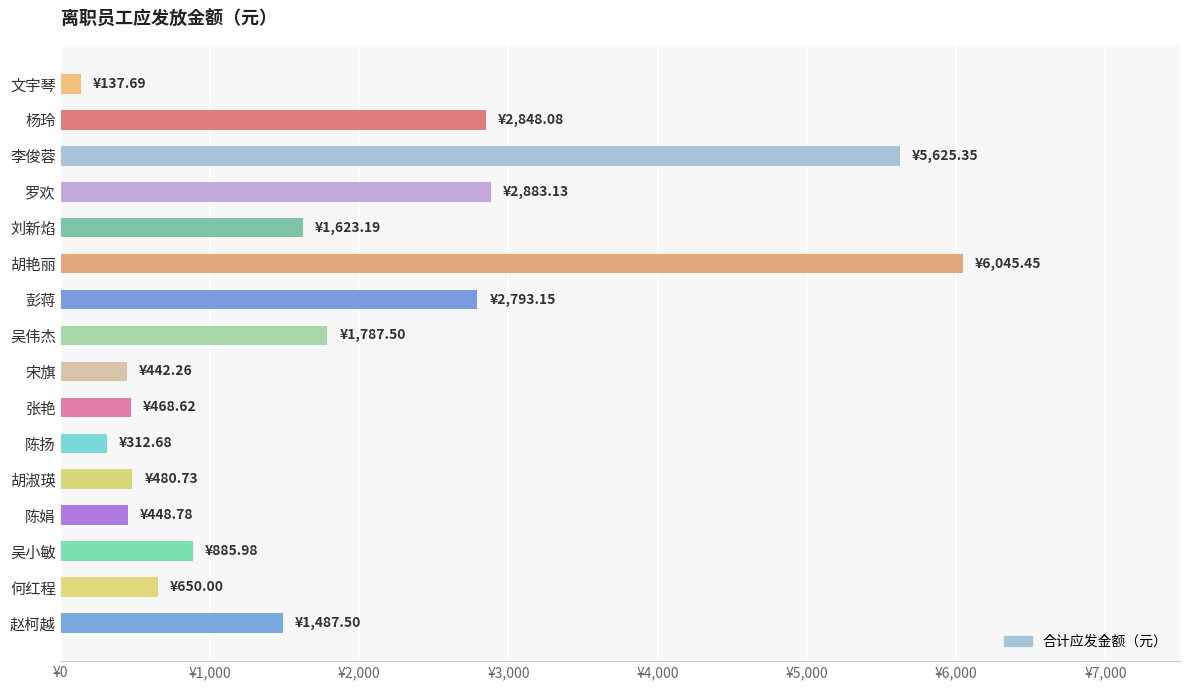

What is the greatest value displayed?

6045.4